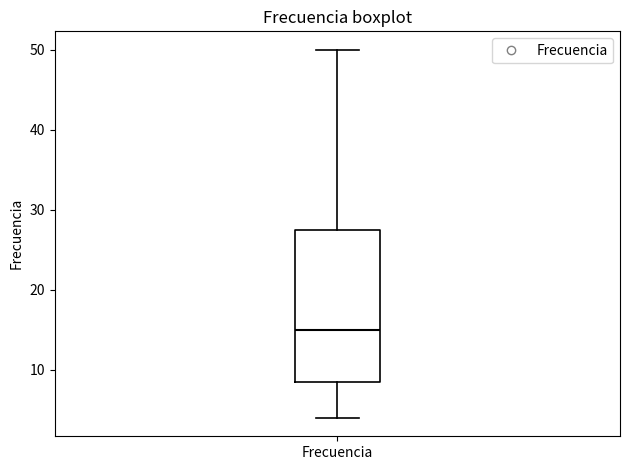

Where is the lower edge of the box for Frecuencia on the y-axis? The values are not printed on the chart, so give them approximately, as read against the axis.

9